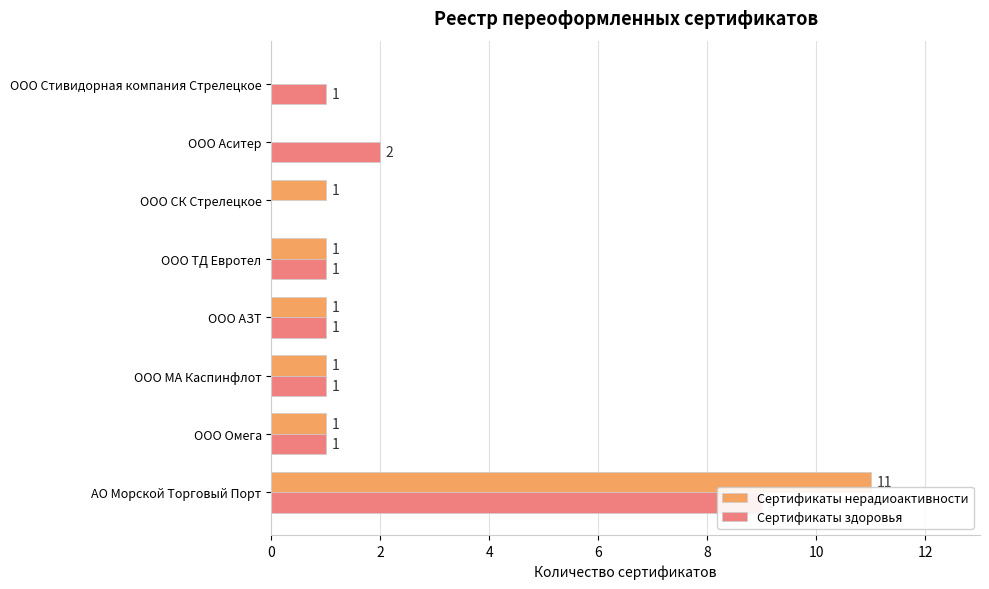

Which series has the widest spread of values?

Сертификаты нерадиоактивности